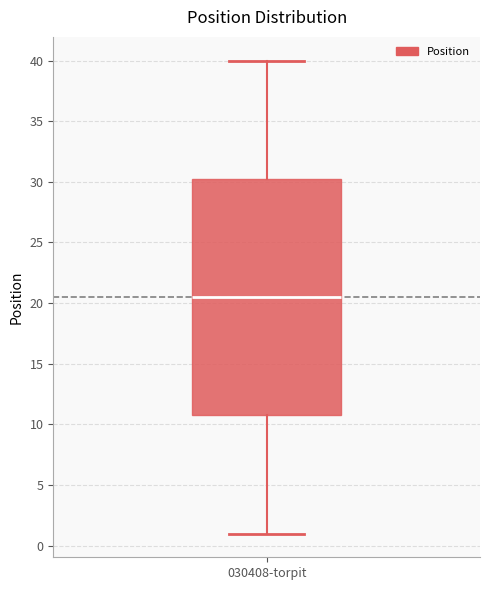

Where does the lower whisker of the box for 030408-torpit end on the y-axis? The values are not printed on the chart, so give them approximately, as read against the axis.

1.0